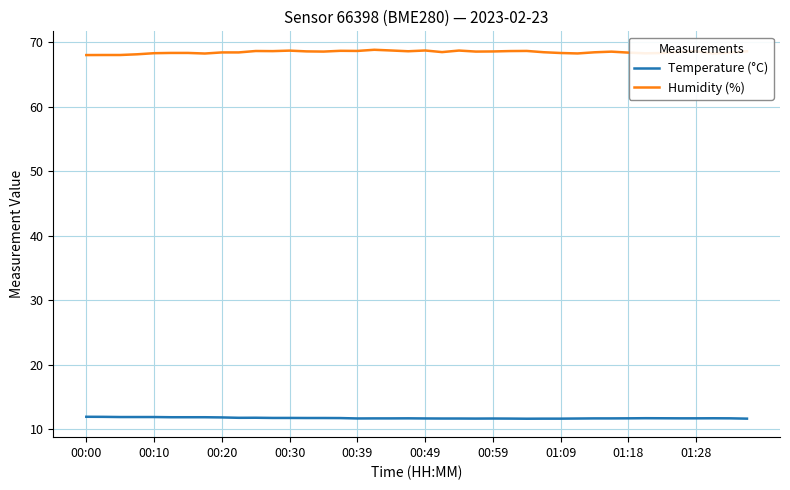

What is the maximum value shown in the chart?

68.8